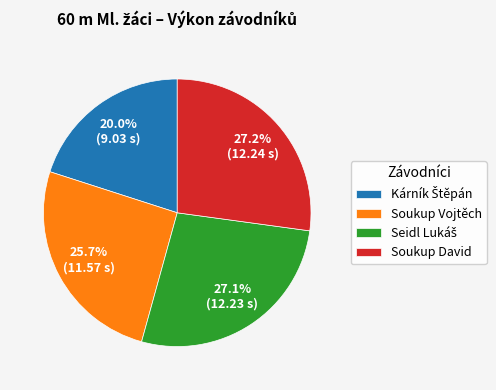

The Soukup Vojtěch slice represents 26% of the pie. True or false?

True